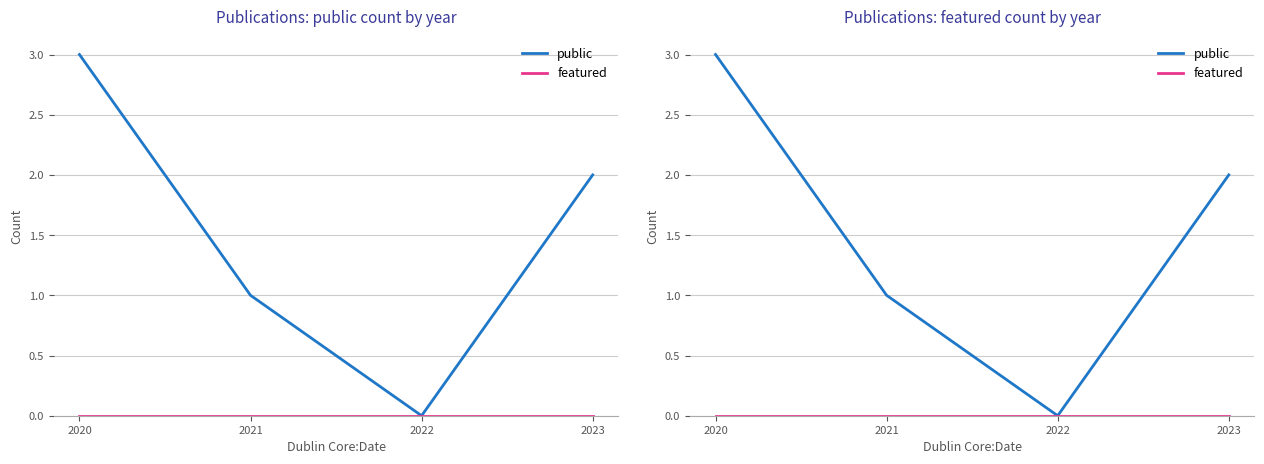

List the series in order of their peak value, highest first.

public, featured